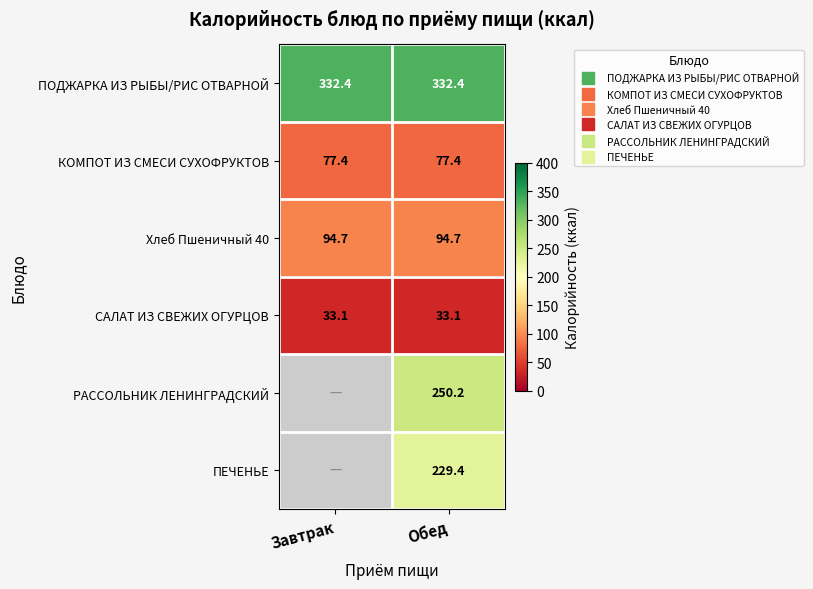

At which category does the chart reach its minimum across all series?

Завтрак